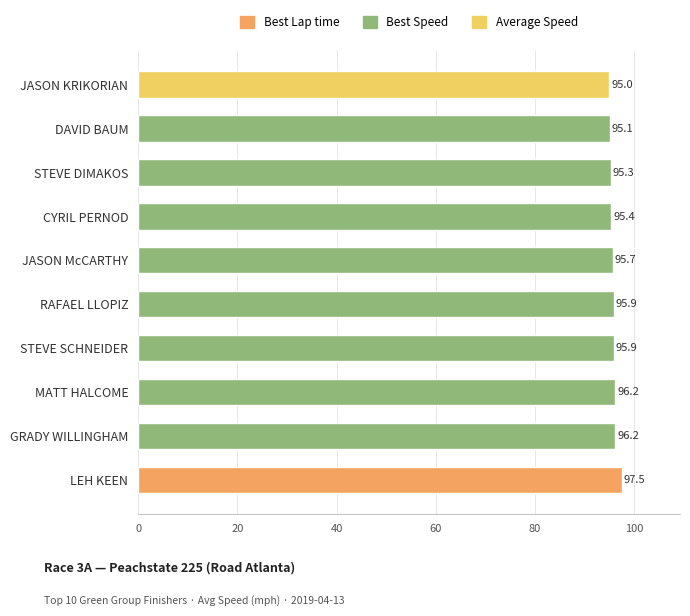

The value at 80 is 23.8. True or false?

False